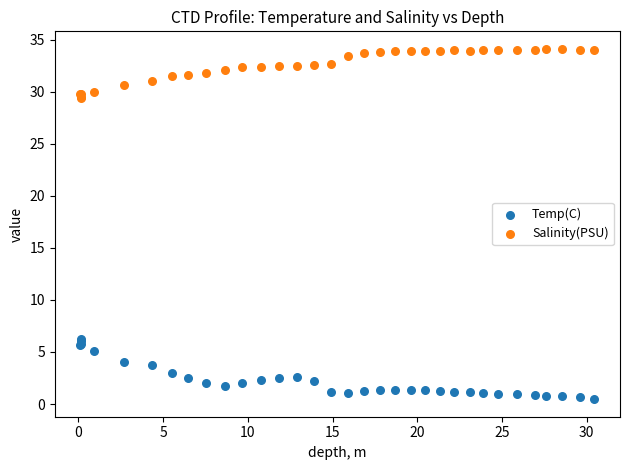

Which series reaches the maximum Y coordinate?

Salinity(PSU)